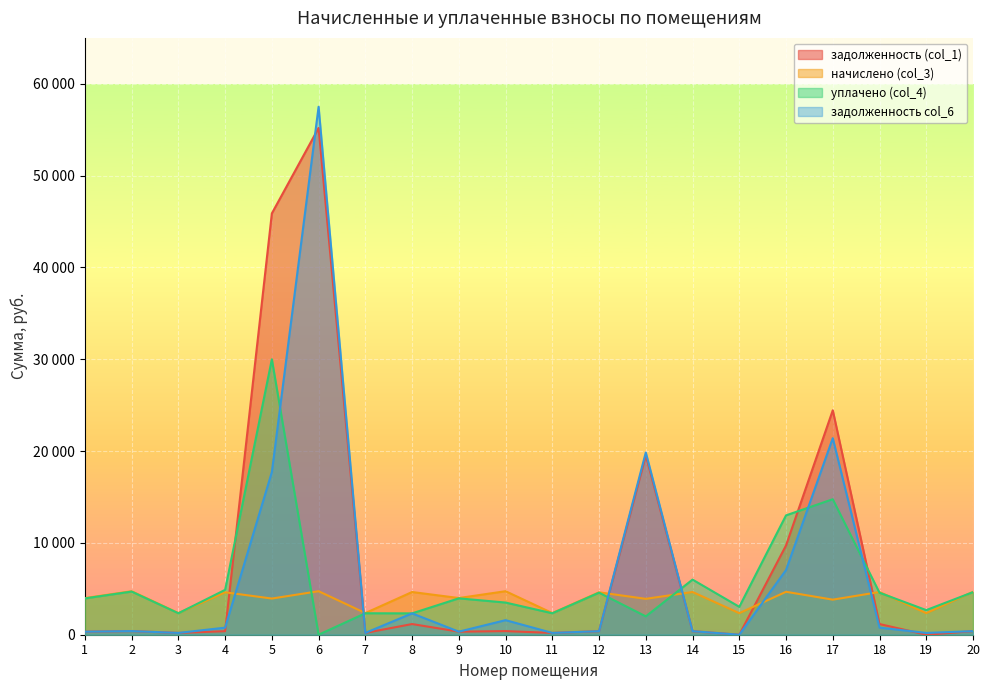

Between 1 and 14, which series saw the biggest shift?

уплачено (col_4)